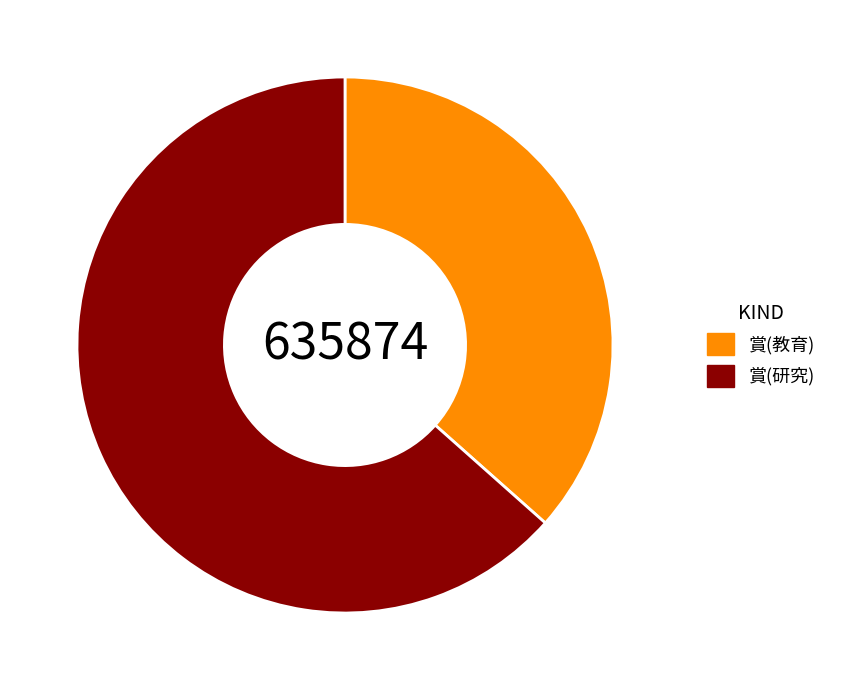

Which slice represents more than half of the pie?

賞(研究)